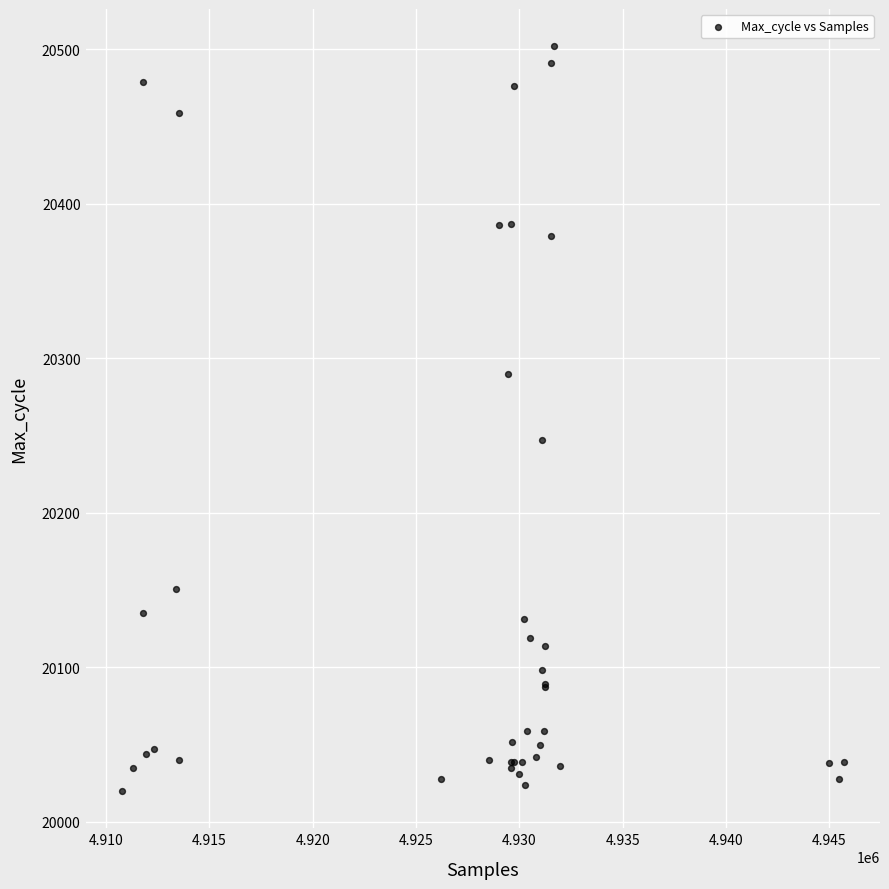

What Y value in the scatter plot is closest to 20261?

20247